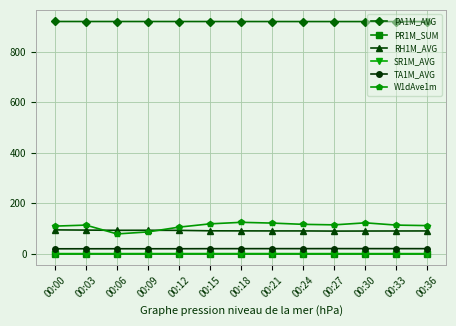

What is the greatest value displayed?

920.7